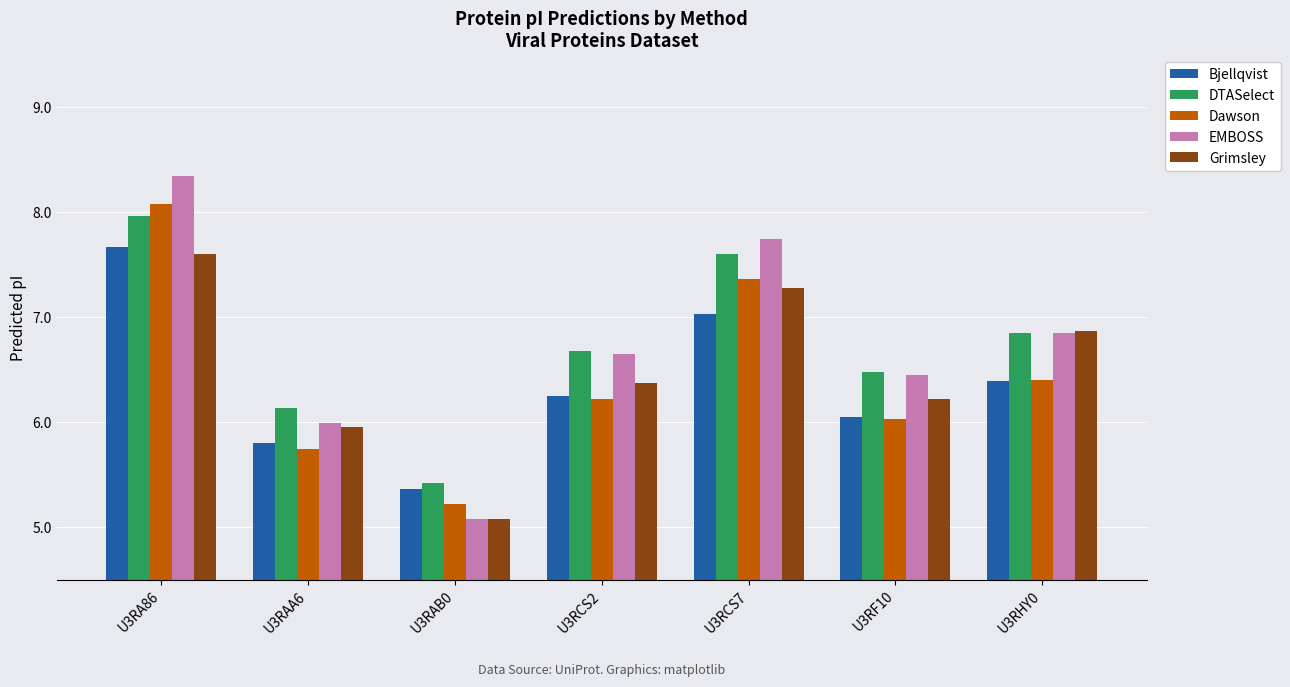

Where does the EMBOSS series first go above 6?

U3RA86